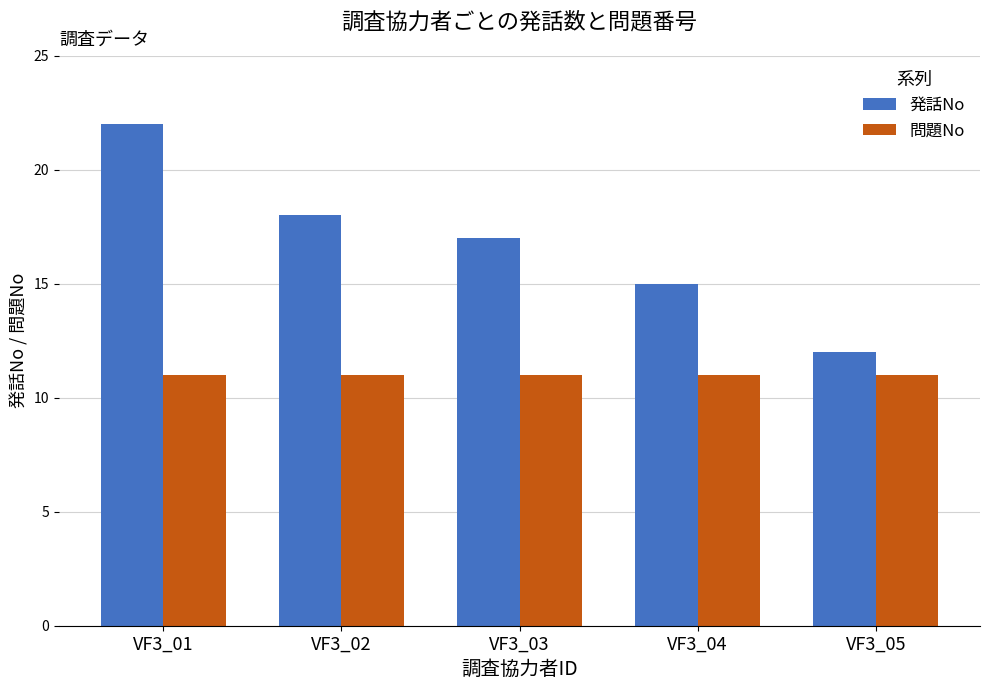

At which category is the sum across all series the highest?

VF3_01